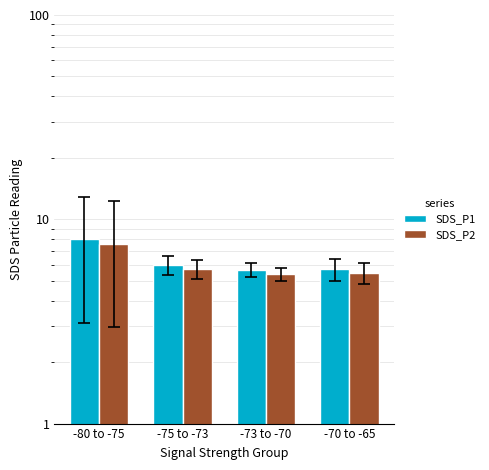

Read the SDS_P2 value at -73 to -70.

5.4